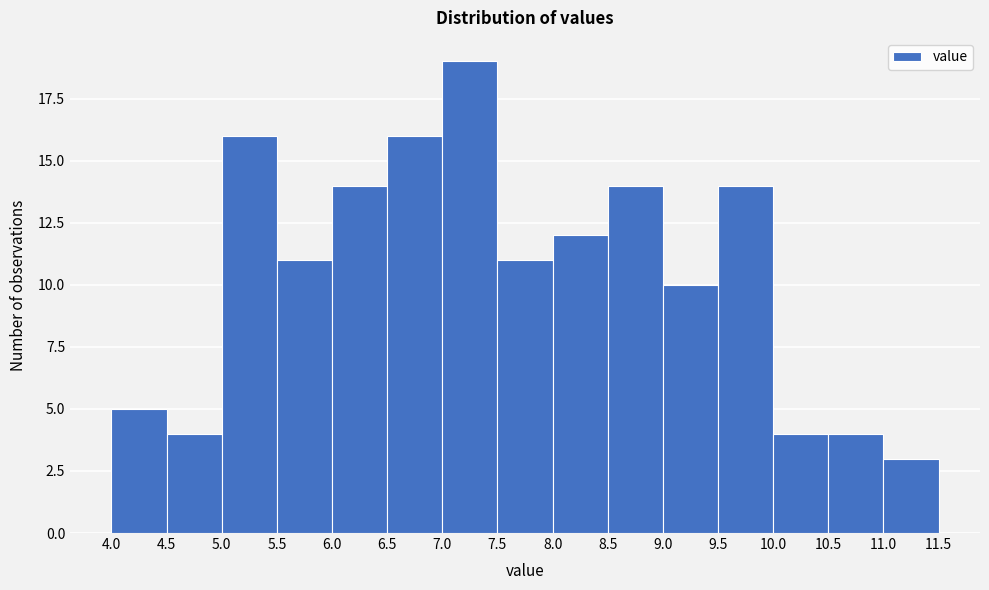

Which range on the x-axis has the tallest bar?

7.0 to 7.5